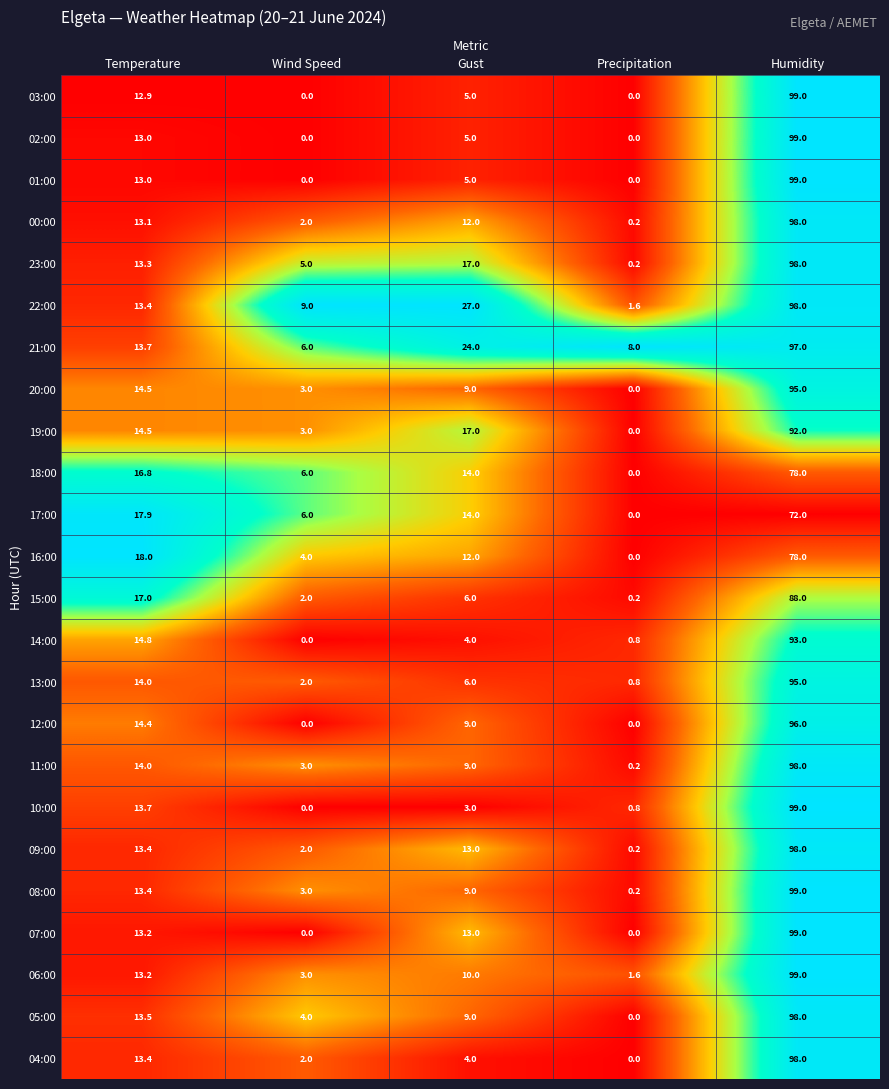

Is it true that 04:00 equals 3.4 at Wind Speed?

False